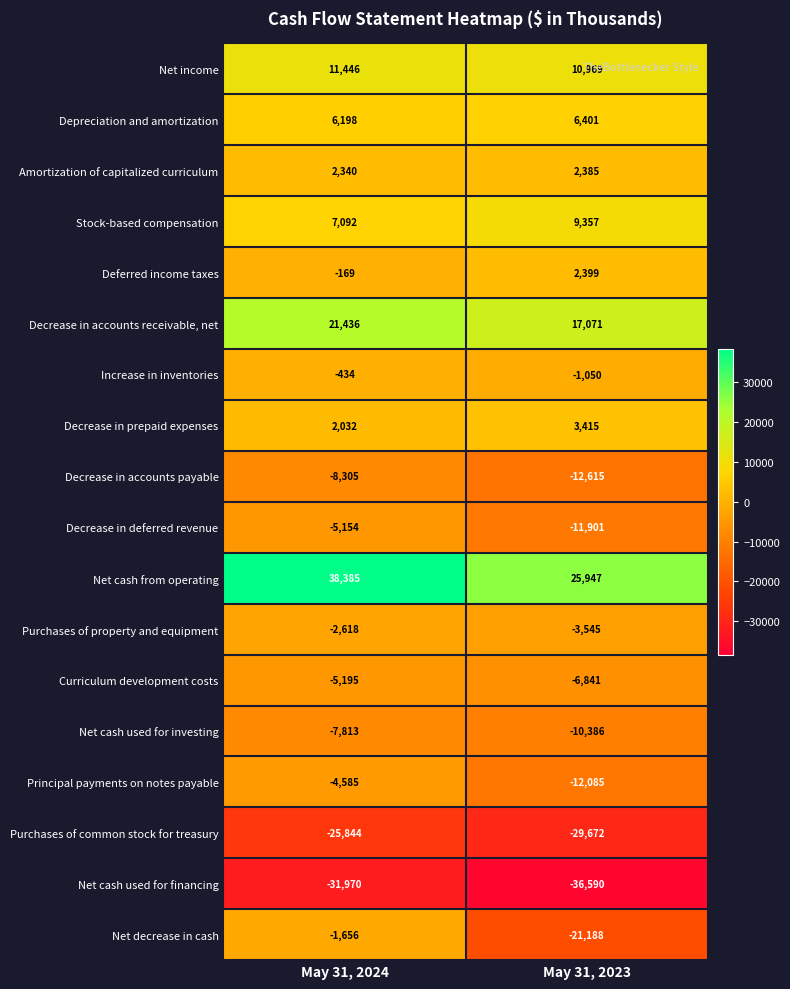

At how many categories does at least one series exceed 25308?

2